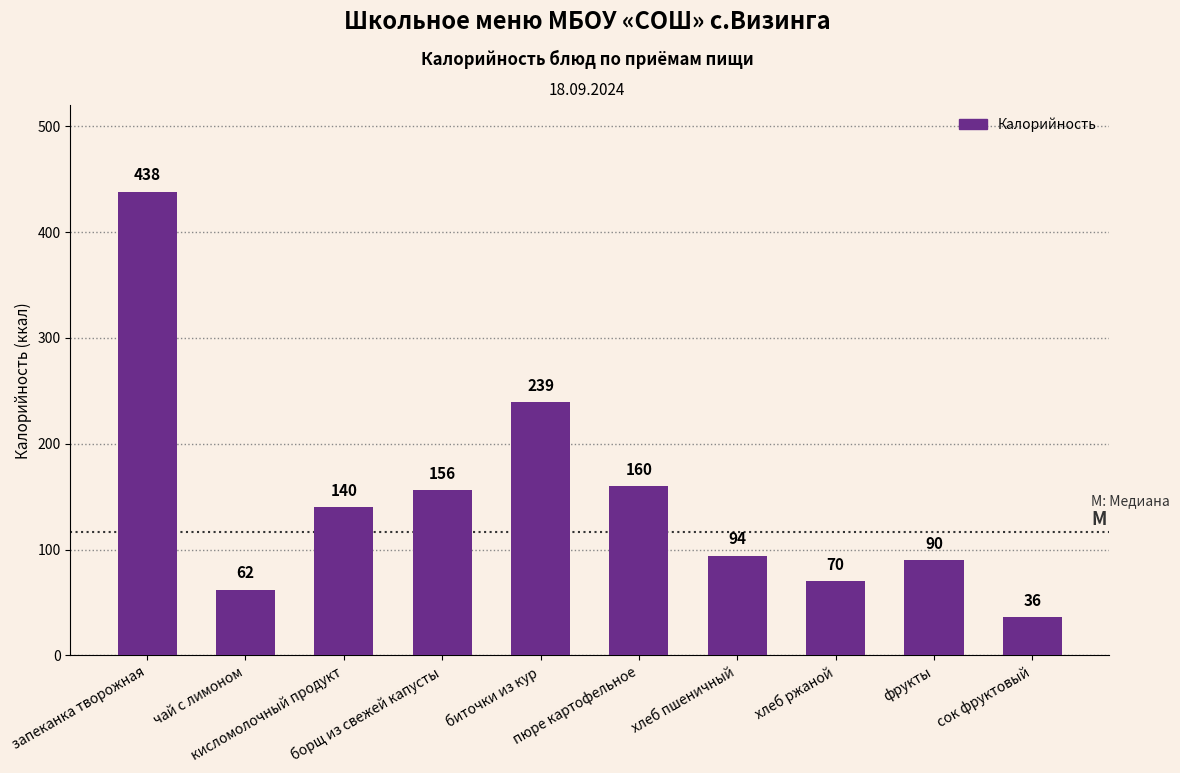

Where is the data nearest to the value 237?

биточки из кур